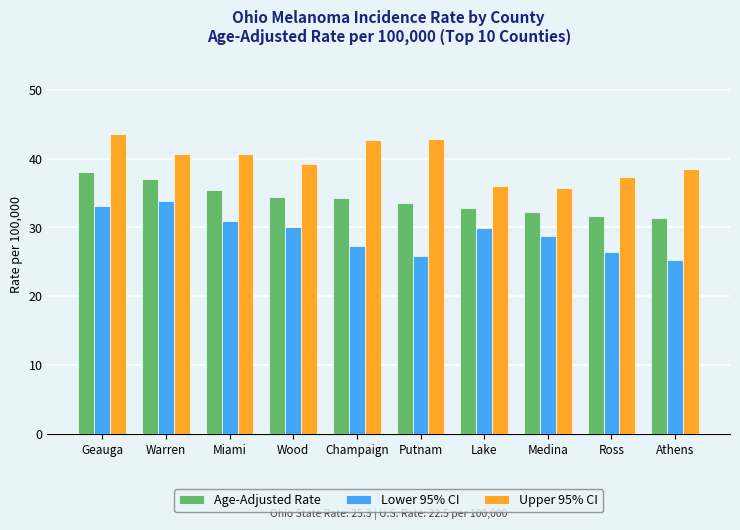

How many bars are there in total?

30